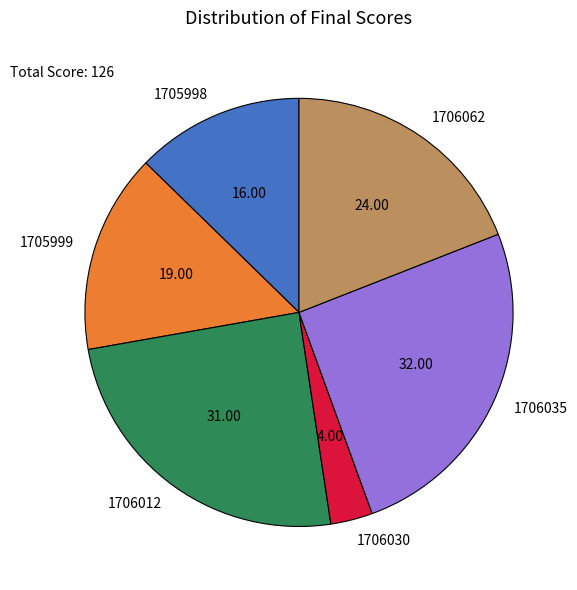

Between 1706012 and 1705998, which is larger?

1706012